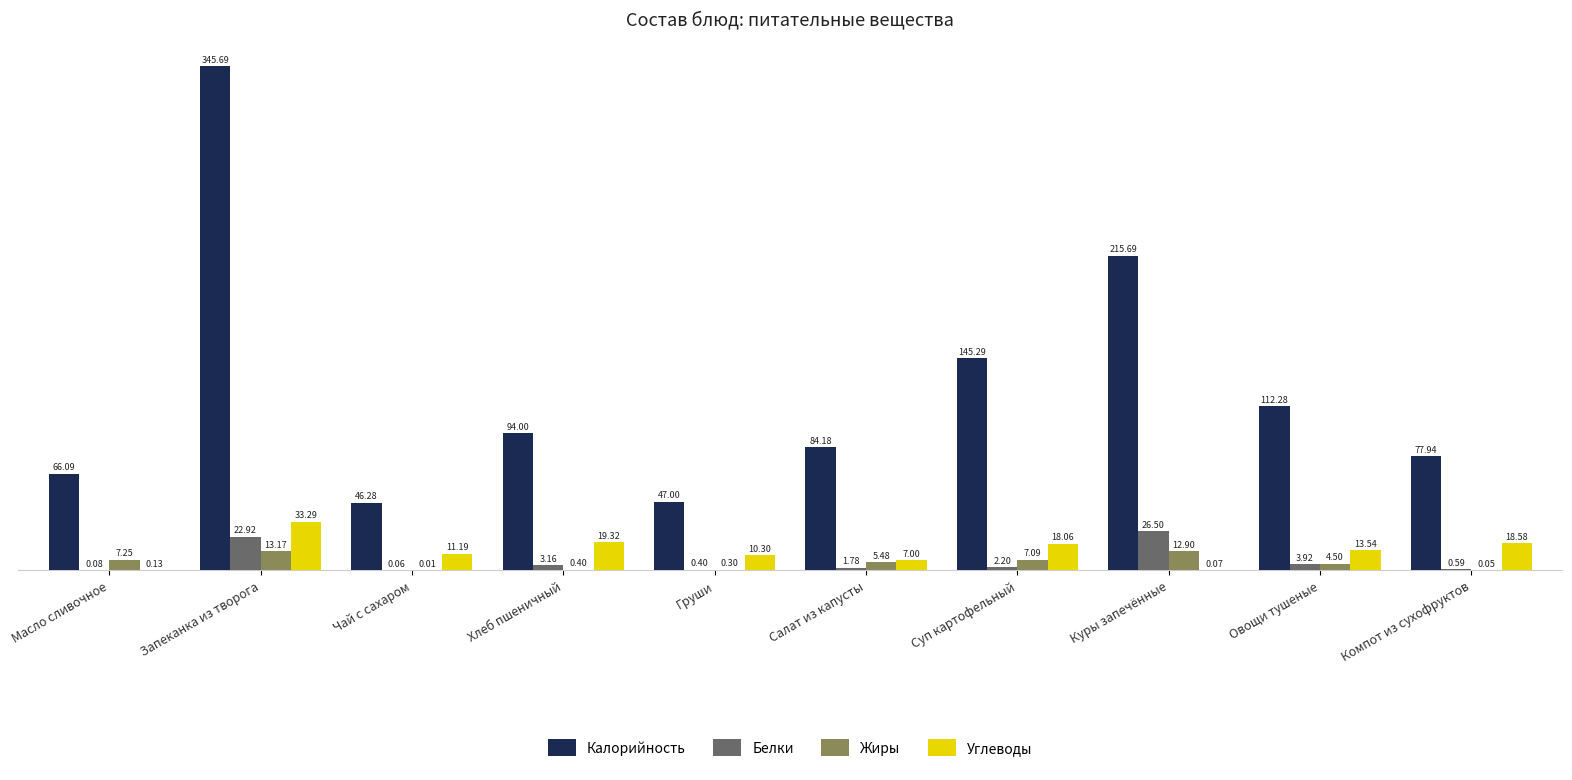

Which series changed the most between Масло сливочное and Груши?

Калорийность